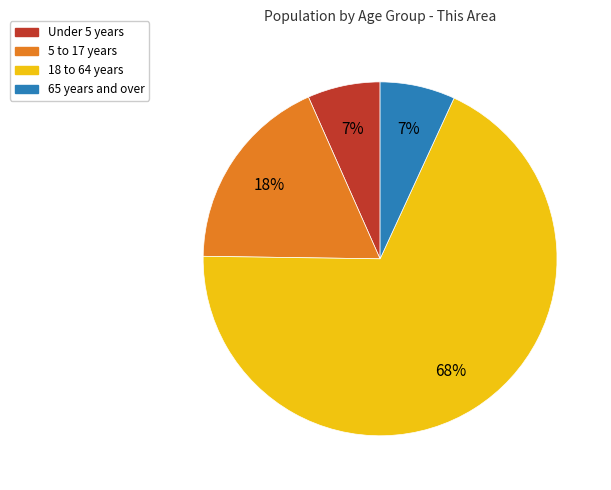

Which slice is the largest?

18 to 64 years